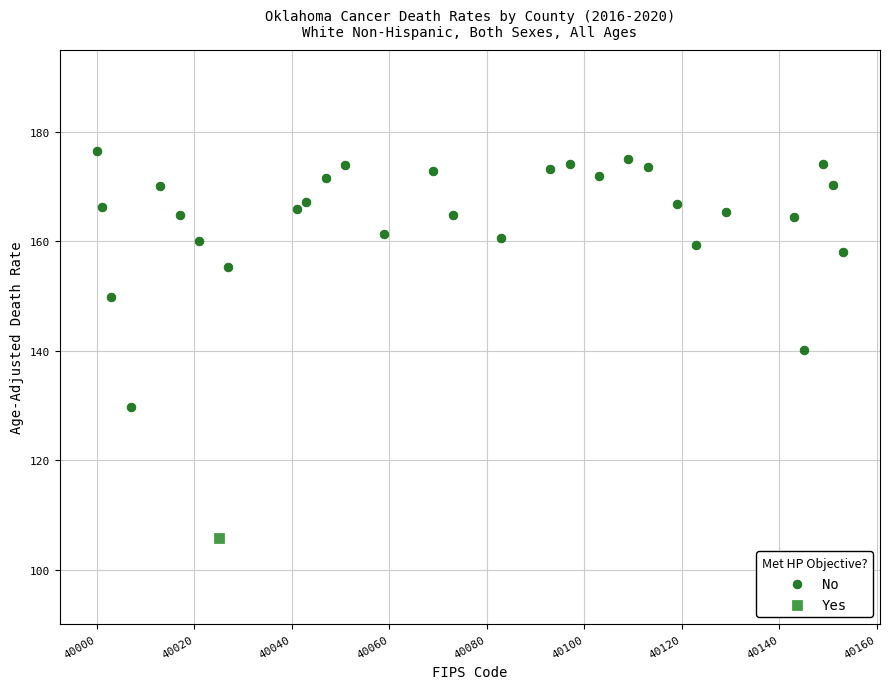

What are all the series names shown in the legend?

No, Yes